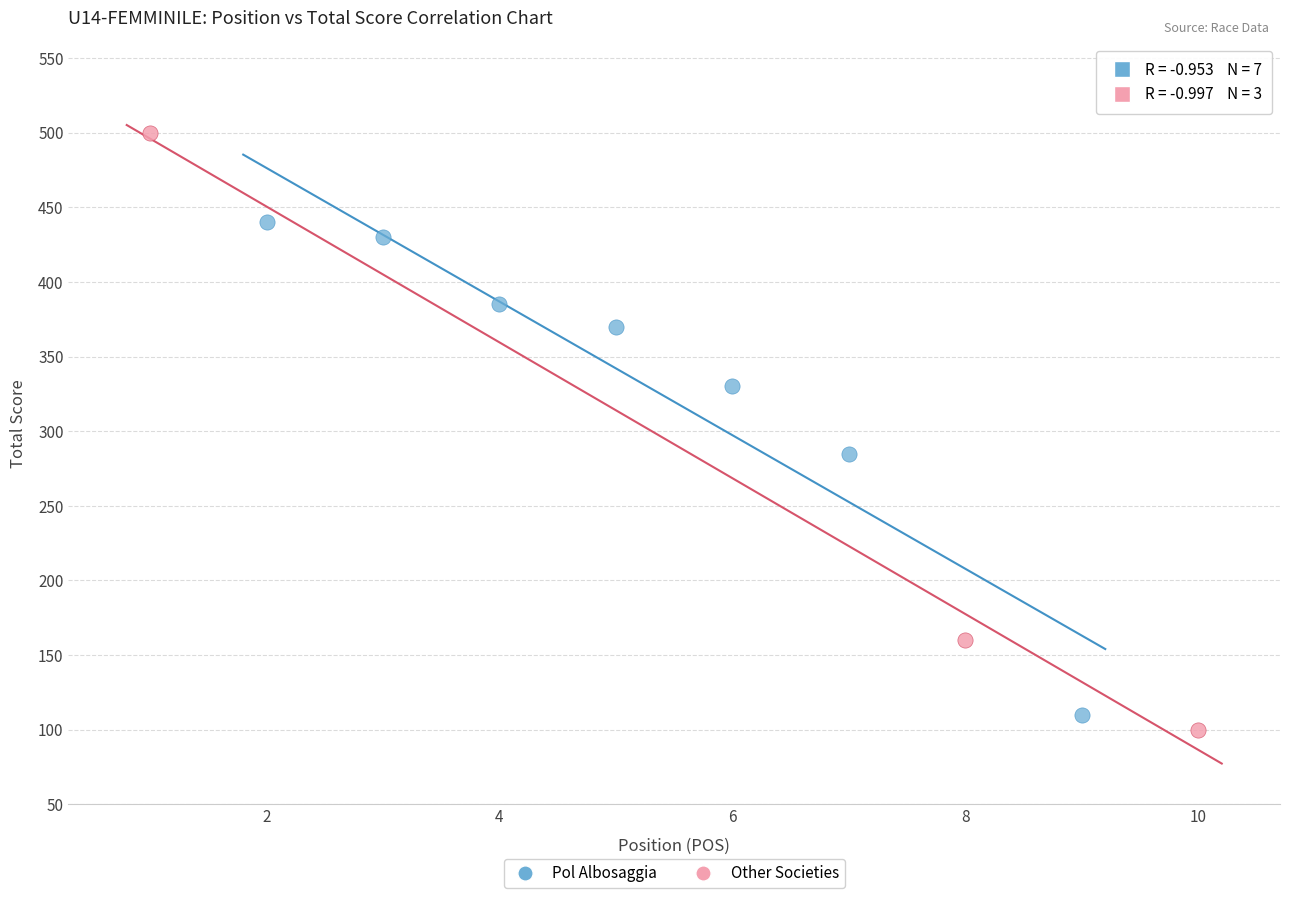

Which series has the widest spread of Y values?

Other Societies